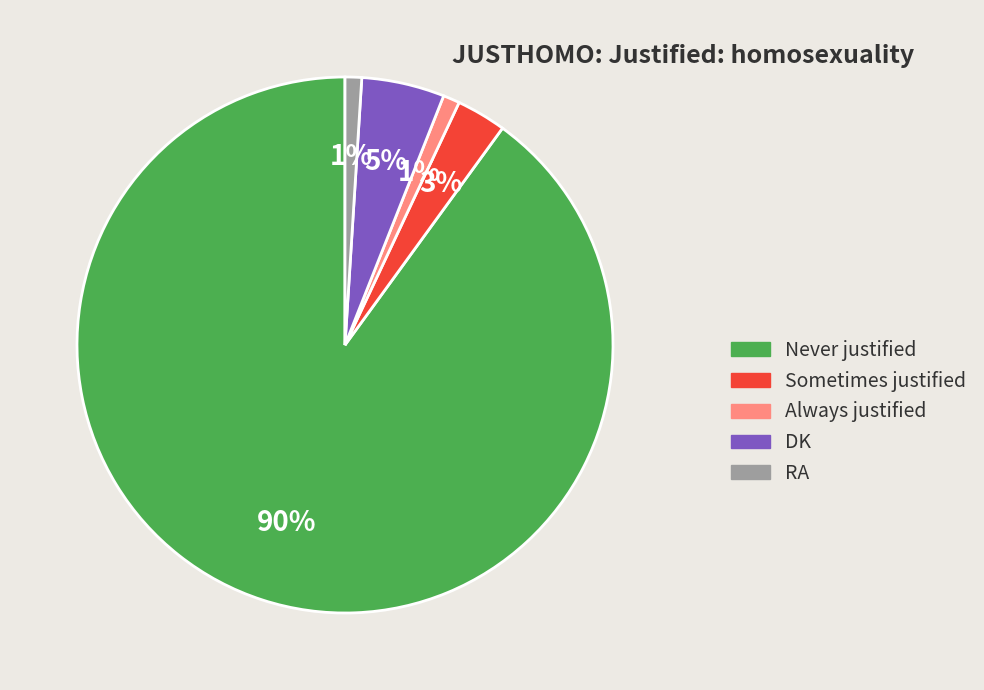

Is the sum of DK and RA greater than half?

No